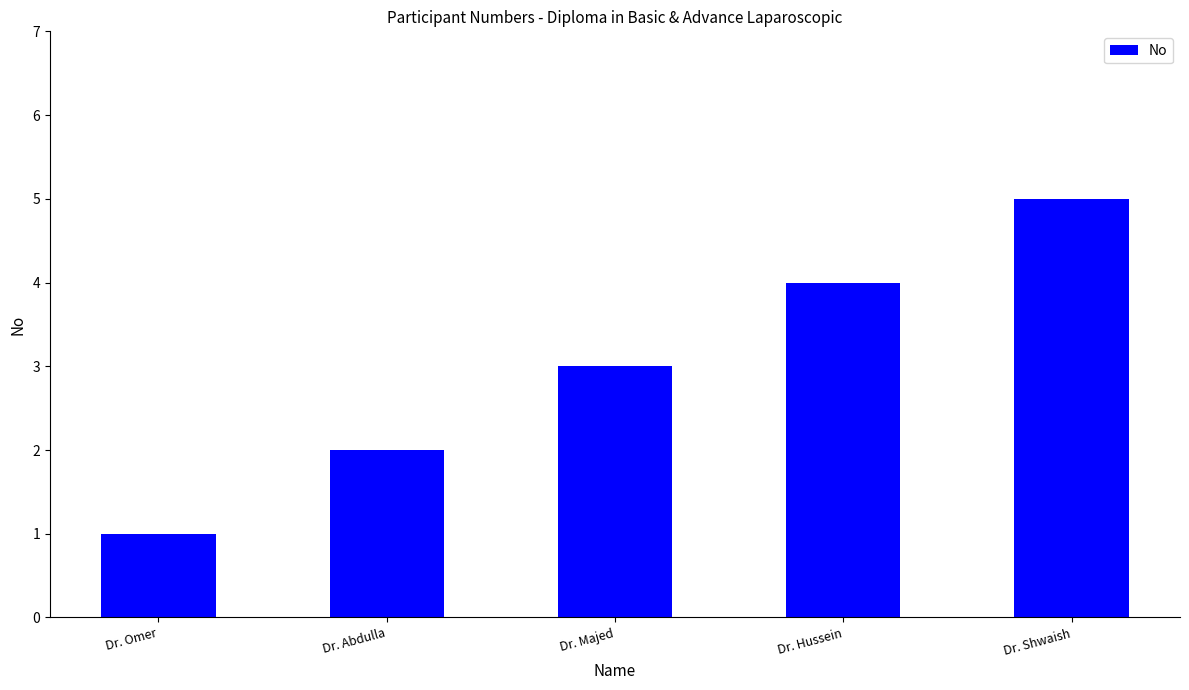

What is the greatest value displayed?

5